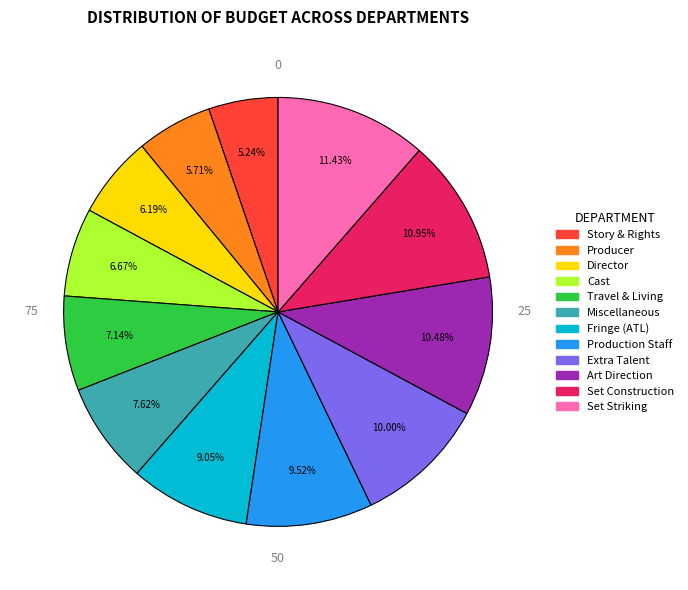

Is there a majority slice in this chart?

No